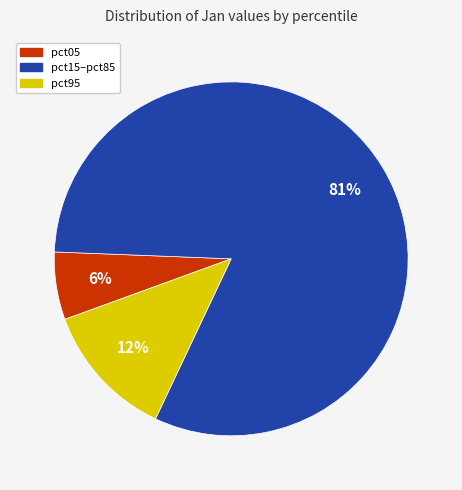

To the nearest percent, what is the average slice percentage?

33%